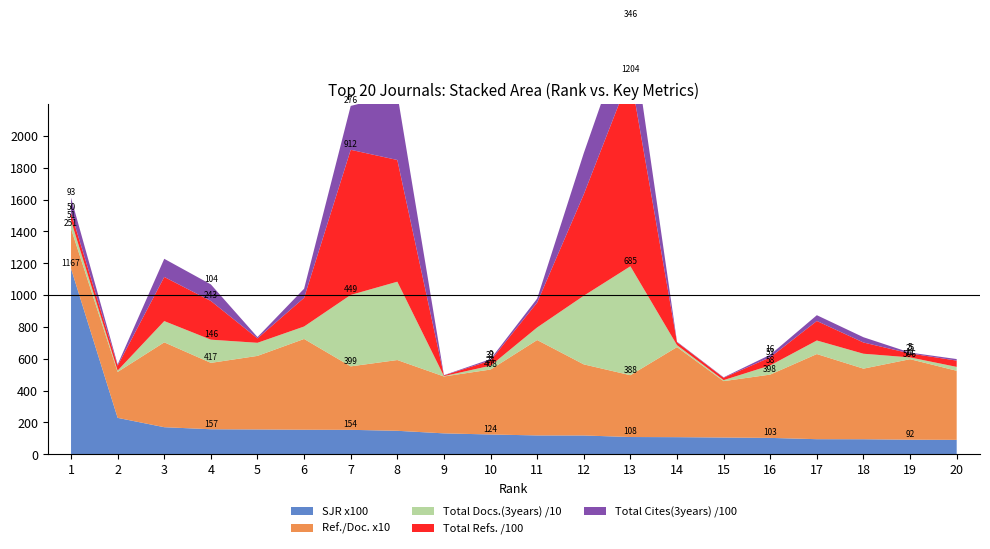

Reading left to right, extract all data points from this chart.

SJR x100: 1166.7	228.8	170.1	157.2	156.0	154.2	153.6	147.5	131.4	124.3	118.4	118.1	108.4	107.5	105.3	102.9	94.8	94.5	91.6	90.6
Ref./Doc. x10: 250.7	288.5	533.3	417.1	462.2	570.4	398.8	444.7	357.5	408.2	599.5	446.8	388.4	566.1	354.3	397.8	535.0	443.6	505.9	434.1
Total Docs.(3years) /10: 50.7	8.8	133.6	145.8	82.3	78.3	448.9	492.2	2.3	24.2	79.1	431.3	684.6	12.1	6.3	57.8	85.3	93.7	11.2	24.4
Total Refs. /100: 50.3	30.7	277.3	243.2	27.7	180.2	912.0	764.8	4.3	32.2	156.5	637.2	1204.0	18.7	14.9	50.9	122.5	70.5	24.8	39.5
Total Cites(3years) /100: 93.4	7.5	114.0	104.1	8.2	57.2	275.7	413.7	1.6	9.0	24.8	259.0	346.4	2.9	2.8	15.9	36.4	33.1	5.4	9.7